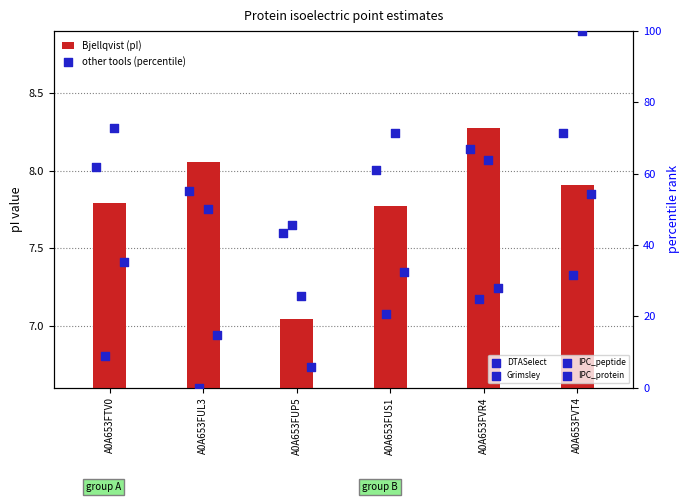

What is the total value across all series at A0A653FTV0?

186.4